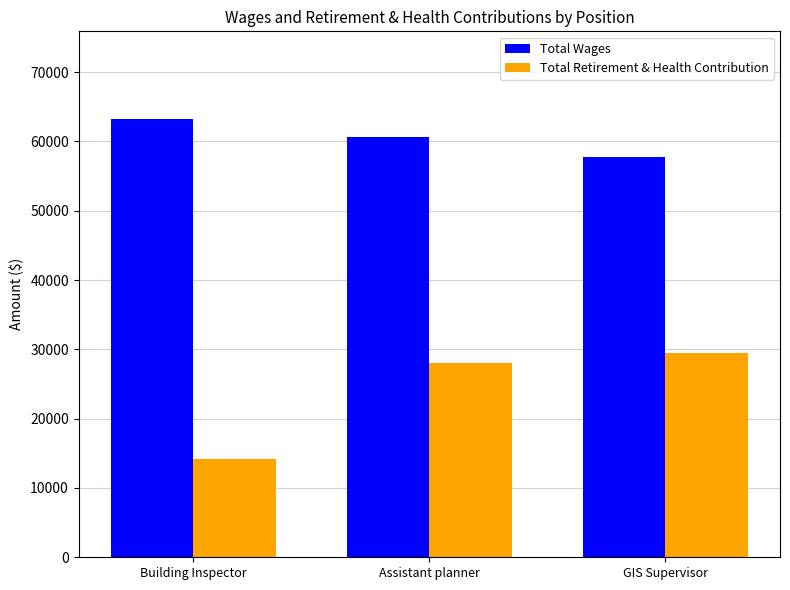

How many distinct data groups are displayed?

2